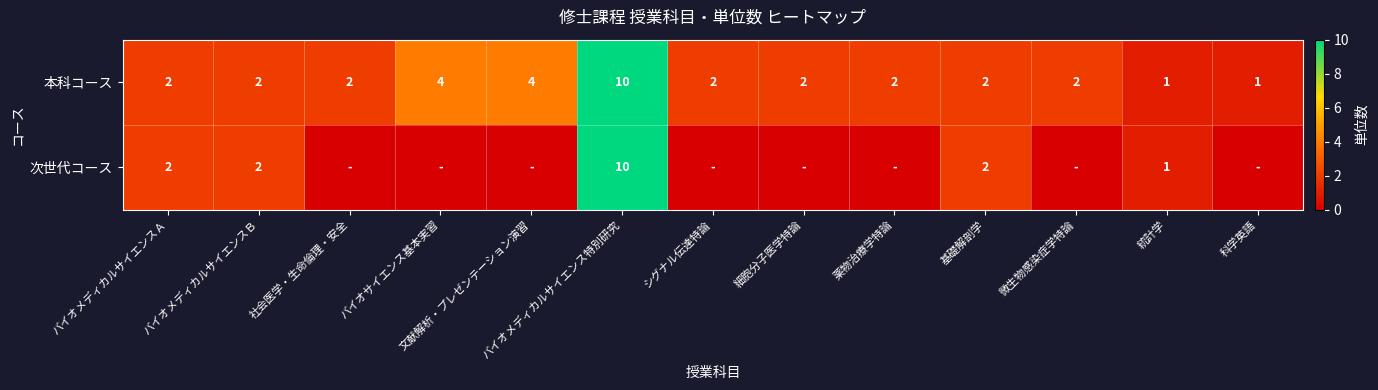

Count the number of categories in the chart.

13